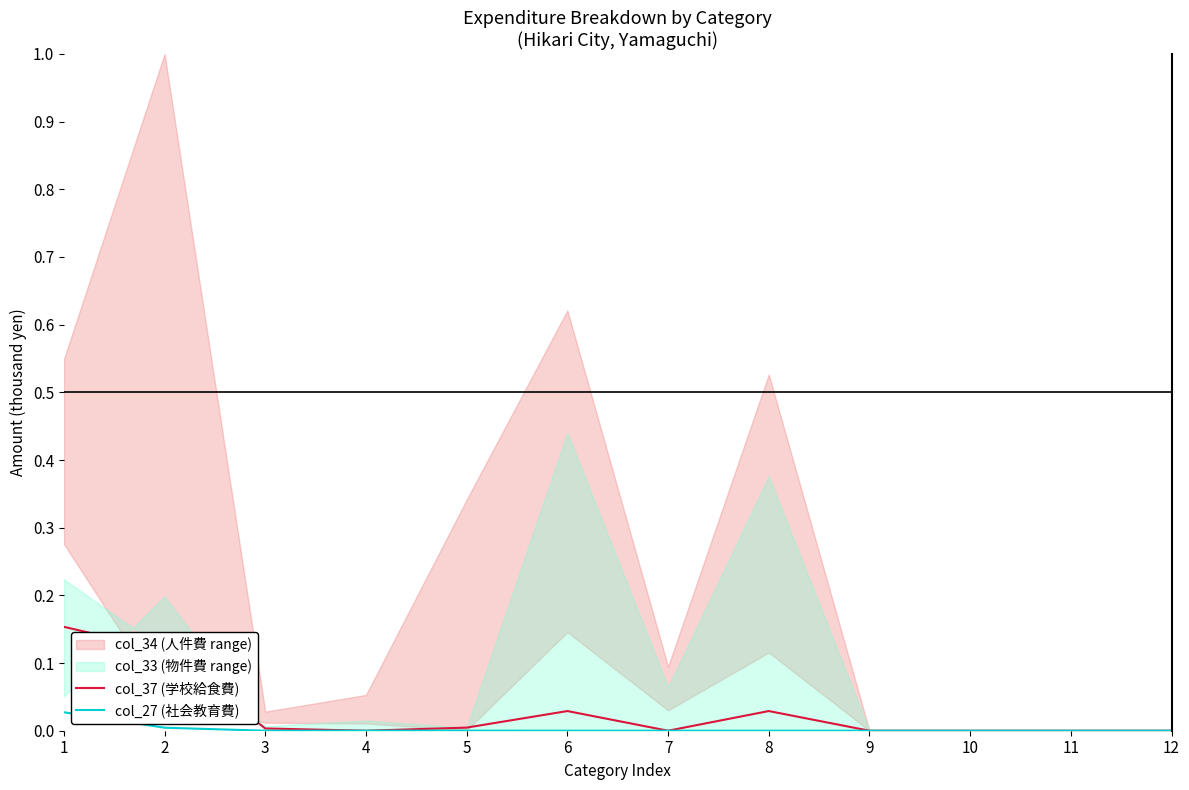

True or false: col_27 (社会教育費) and col_37 (学校給食費) intersect in this chart.

False